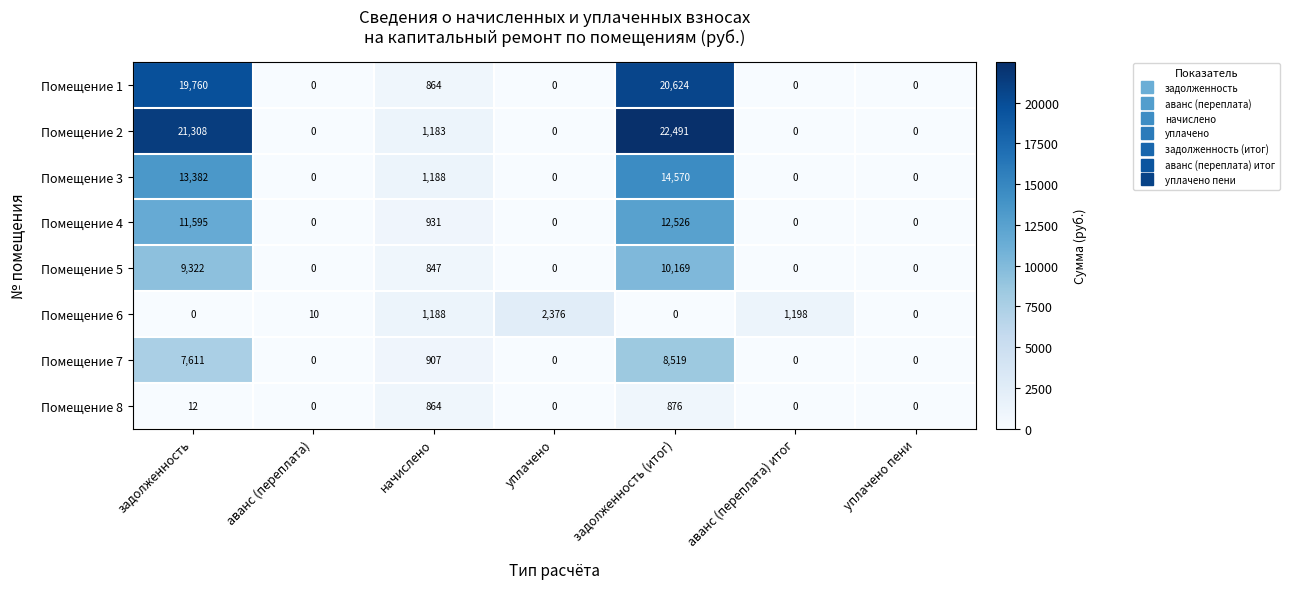

What is the difference between the highest and lowest values at уплачено?

2376